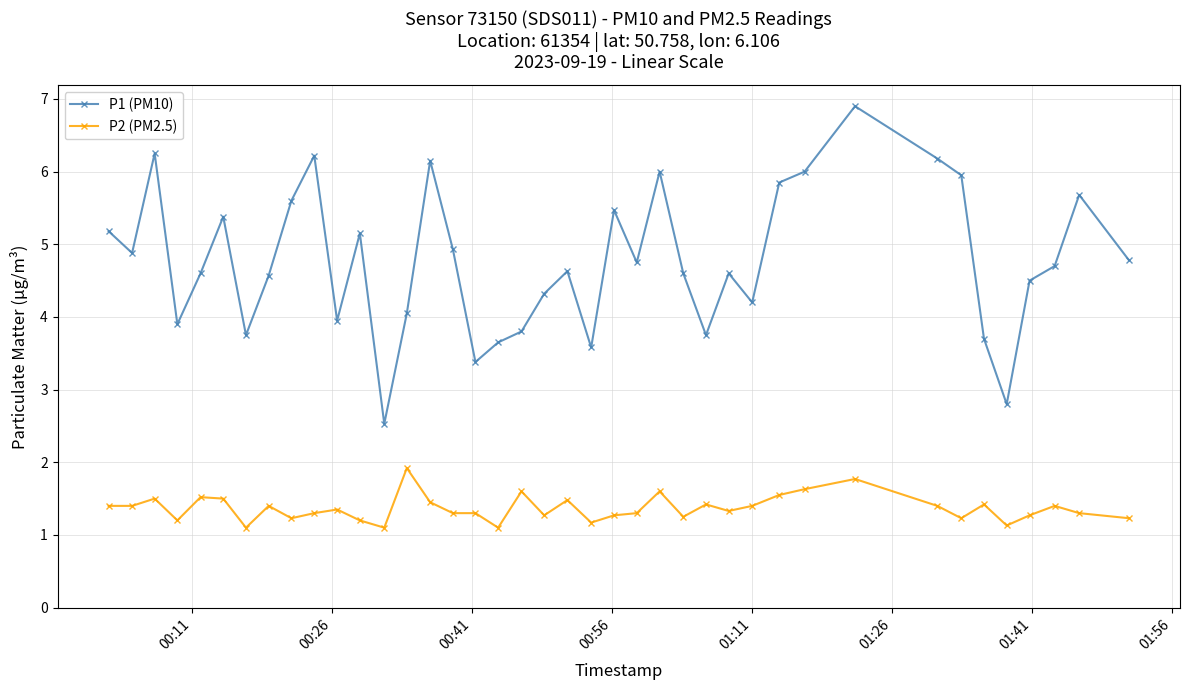

How many lines are shown in the chart?

2